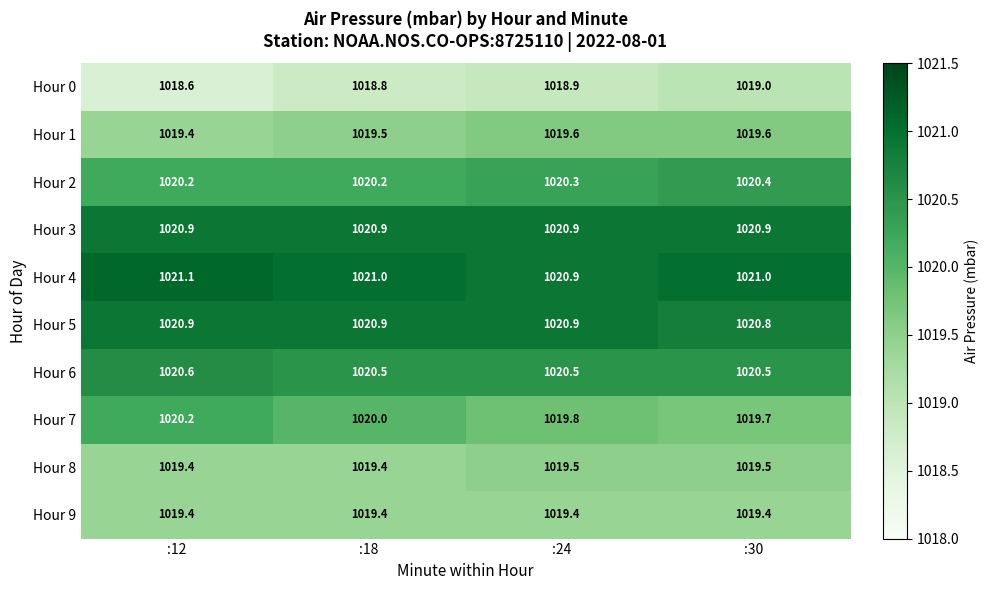

At how many categories does at least one series exceed 1018?

4